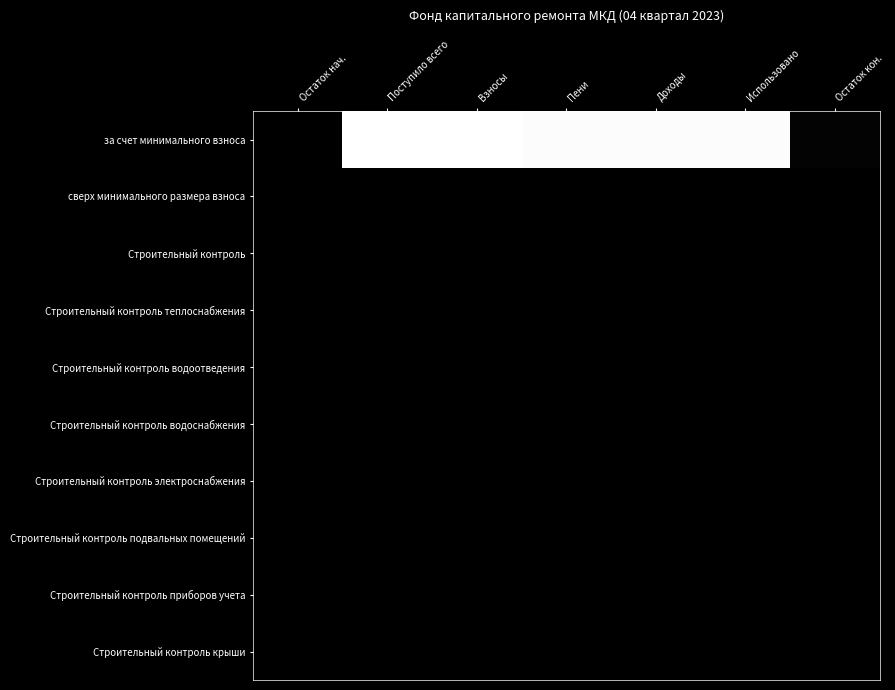

Count the number of data series in this chart.

10